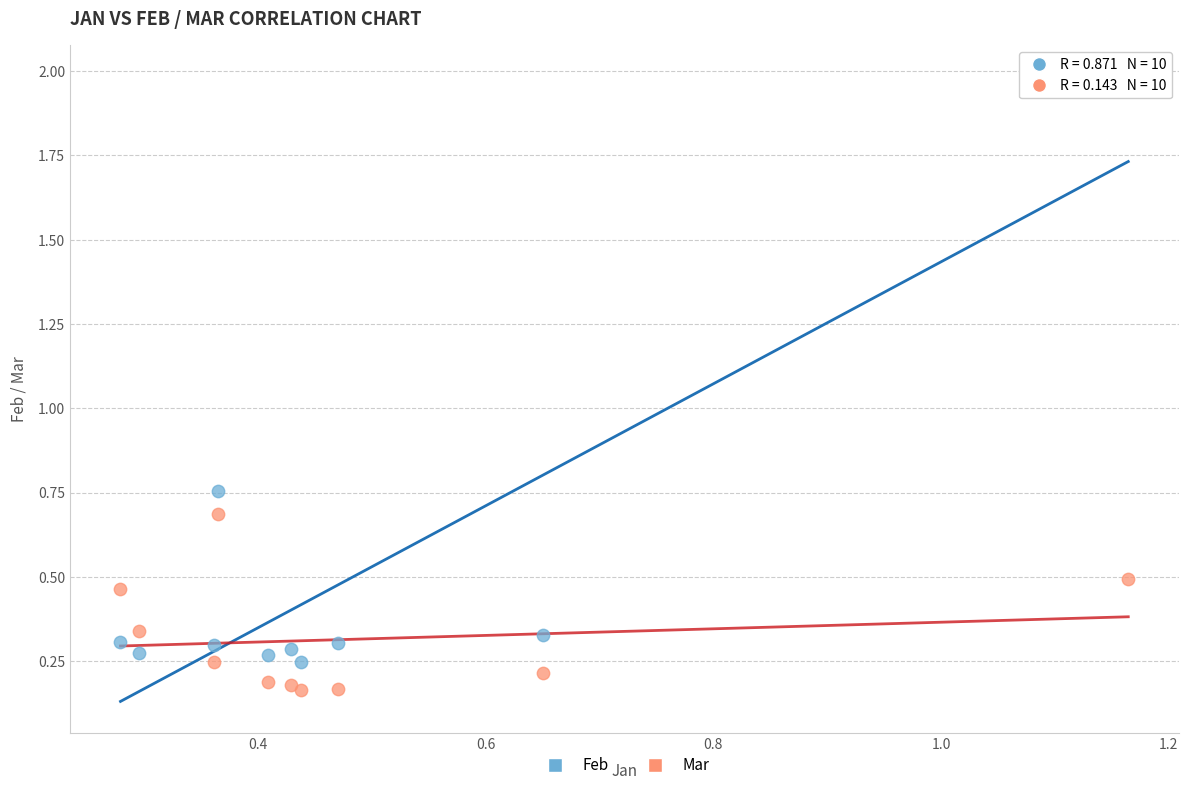

Which series contains the lowest Y value?

Mar